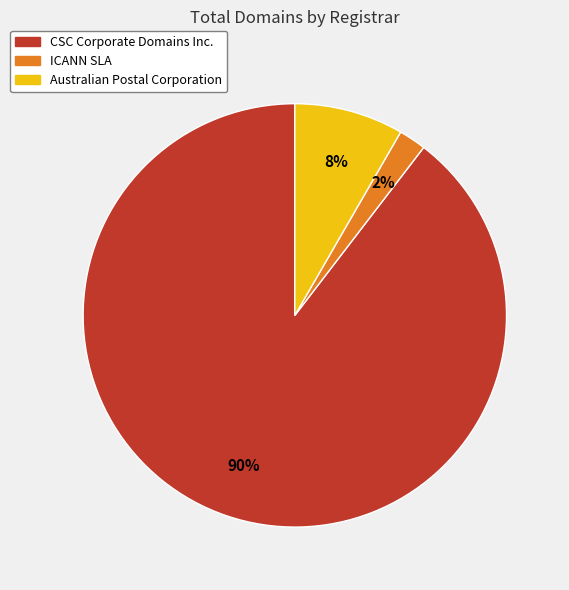

Is it true that CSC Corporate Domains Inc. is 99% of the pie?

False